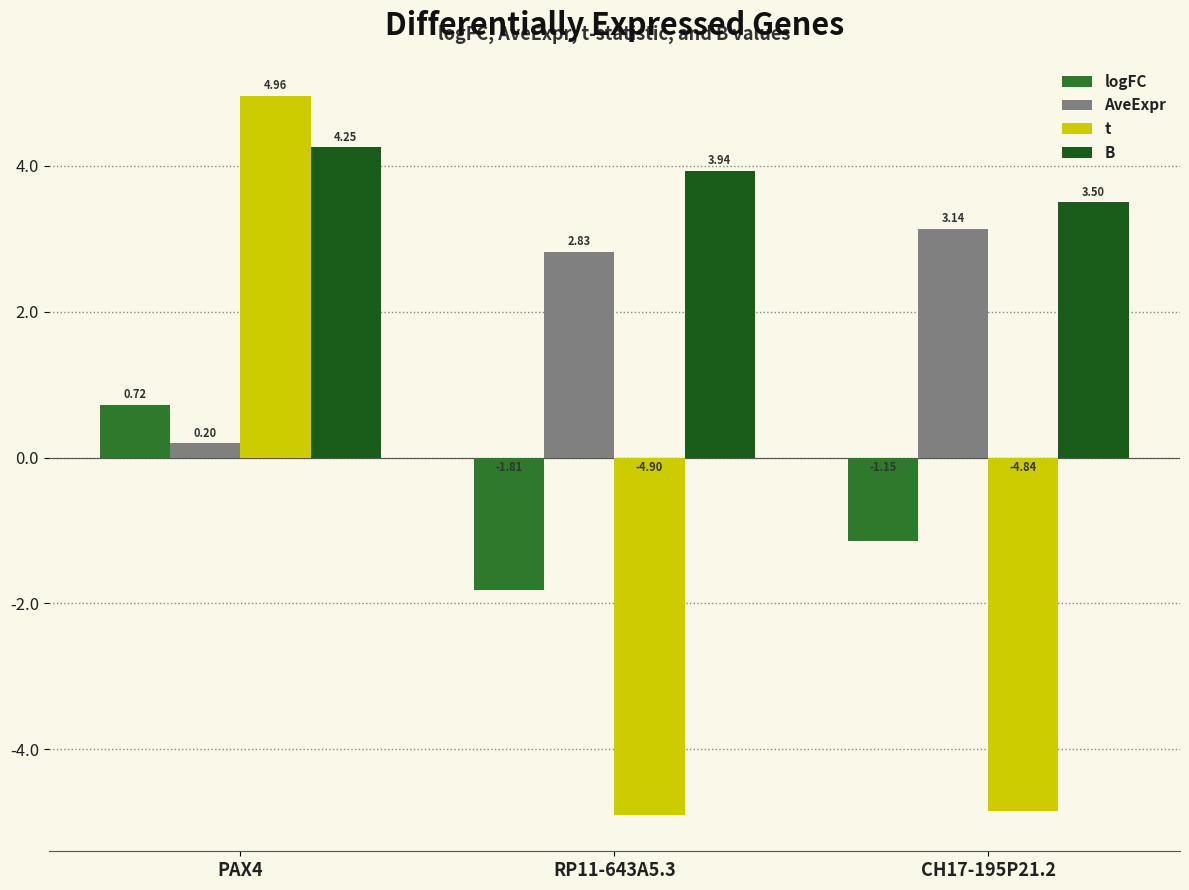

Where is t nearest to the value 0?

CH17-195P21.2